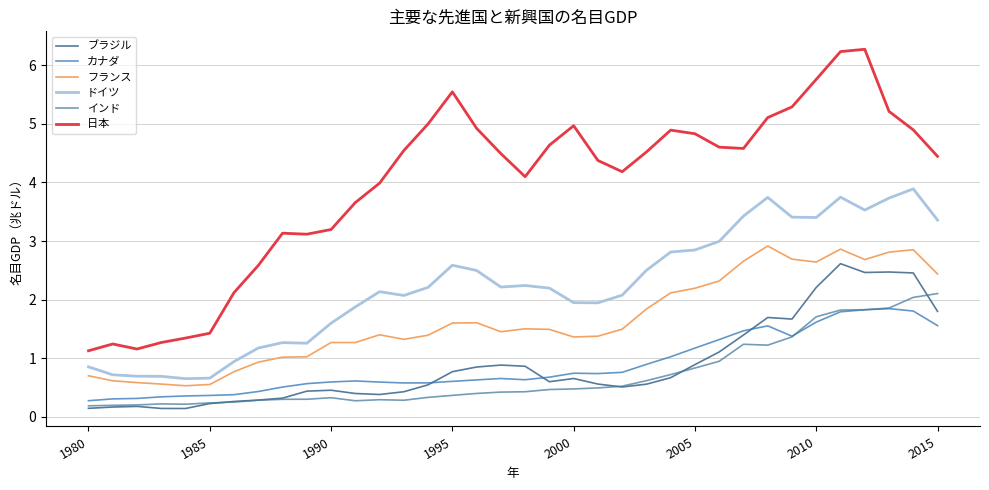

Reading left to right, what are all the values shown in this chart?

ブラジル: 0.1	0.2	0.2	0.1	0.1	0.2	0.3	0.3	0.3	0.4	0.5	0.4	0.4	0.4	0.5	0.8	0.9	0.9	0.9	0.6	0.7	0.6	0.5	0.6	0.7	0.9	1.1	1.4	1.7	1.7	2.2	2.6	2.5	2.5	2.5	1.8
カナダ: 0.3	0.3	0.3	0.3	0.4	0.4	0.4	0.4	0.5	0.6	0.6	0.6	0.6	0.6	0.6	0.6	0.6	0.7	0.6	0.7	0.7	0.7	0.8	0.9	1.0	1.2	1.3	1.5	1.6	1.4	1.6	1.8	1.8	1.8	1.8	1.6
フランス: 0.7	0.6	0.6	0.6	0.5	0.6	0.8	0.9	1.0	1.0	1.3	1.3	1.4	1.3	1.4	1.6	1.6	1.5	1.5	1.5	1.4	1.4	1.5	1.8	2.1	2.2	2.3	2.7	2.9	2.7	2.6	2.9	2.7	2.8	2.9	2.4
ドイツ: 0.9	0.7	0.7	0.7	0.7	0.7	0.9	1.2	1.3	1.3	1.6	1.9	2.1	2.1	2.2	2.6	2.5	2.2	2.2	2.2	1.9	1.9	2.1	2.5	2.8	2.8	3.0	3.4	3.7	3.4	3.4	3.7	3.5	3.7	3.9	3.4
インド: 0.2	0.2	0.2	0.2	0.2	0.2	0.3	0.3	0.3	0.3	0.3	0.3	0.3	0.3	0.3	0.4	0.4	0.4	0.4	0.5	0.5	0.5	0.5	0.6	0.7	0.8	0.9	1.2	1.2	1.4	1.7	1.8	1.8	1.9	2.0	2.1
日本: 1.1	1.2	1.2	1.3	1.3	1.4	2.1	2.6	3.1	3.1	3.2	3.7	4.0	4.5	5.0	5.5	4.9	4.5	4.1	4.6	5.0	4.4	4.2	4.5	4.9	4.8	4.6	4.6	5.1	5.3	5.8	6.2	6.3	5.2	4.9	4.4